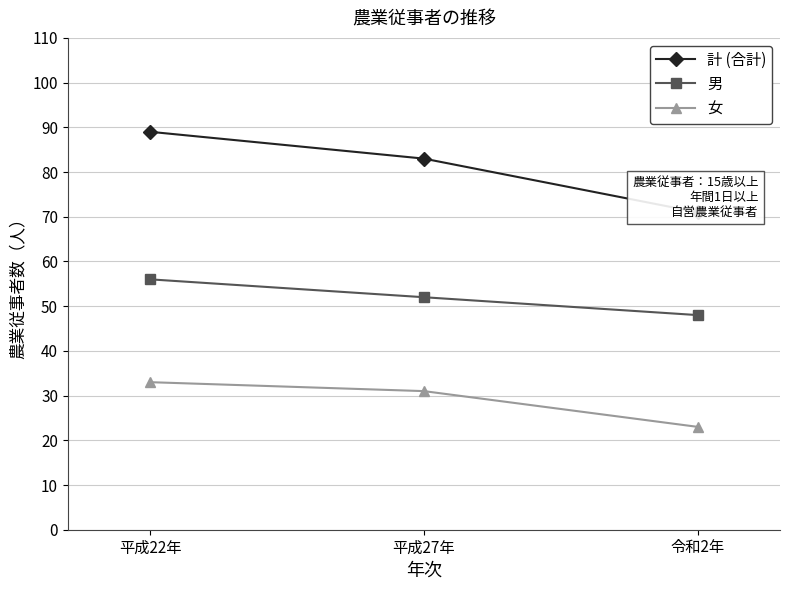

Which series has the largest total across all categories?

計 (合計)